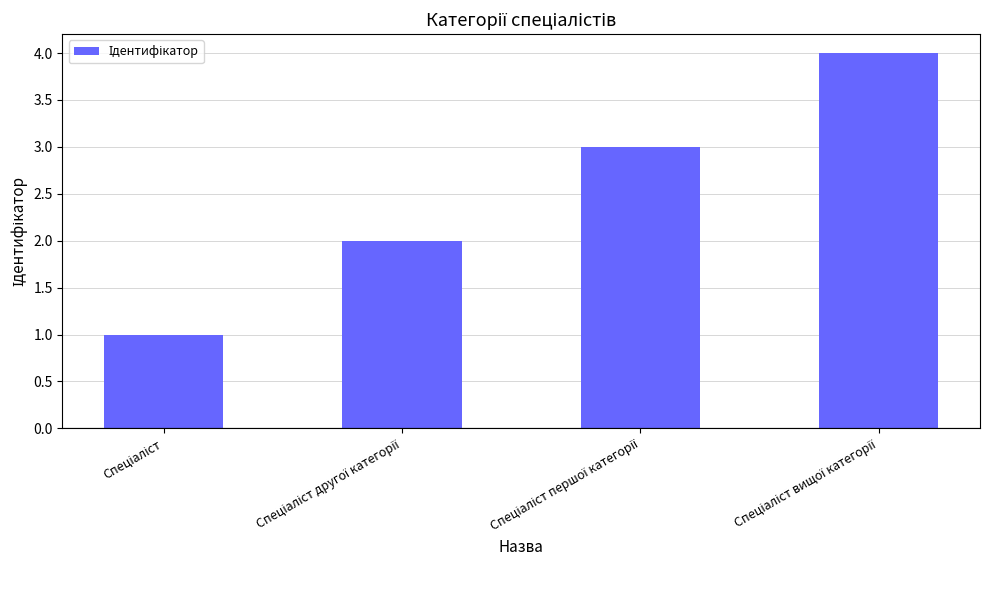

What is the sum of all values?

10